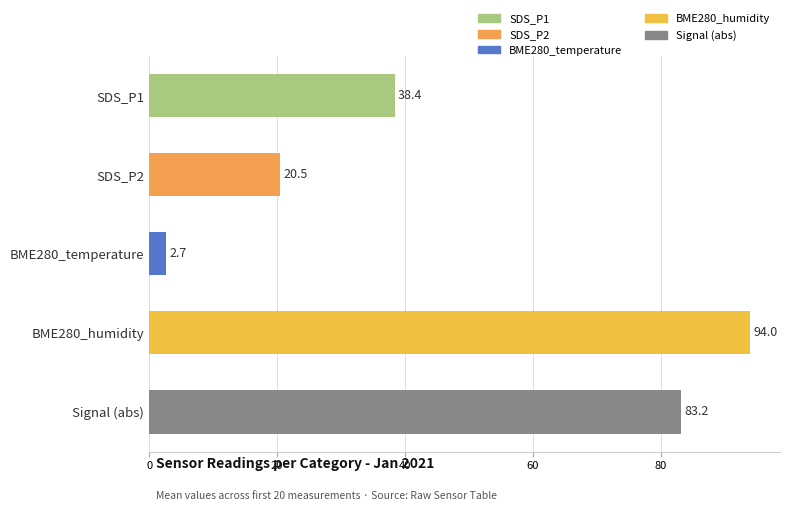

The chart shows a value of 38.4 at SDS_P1. True or false?

True